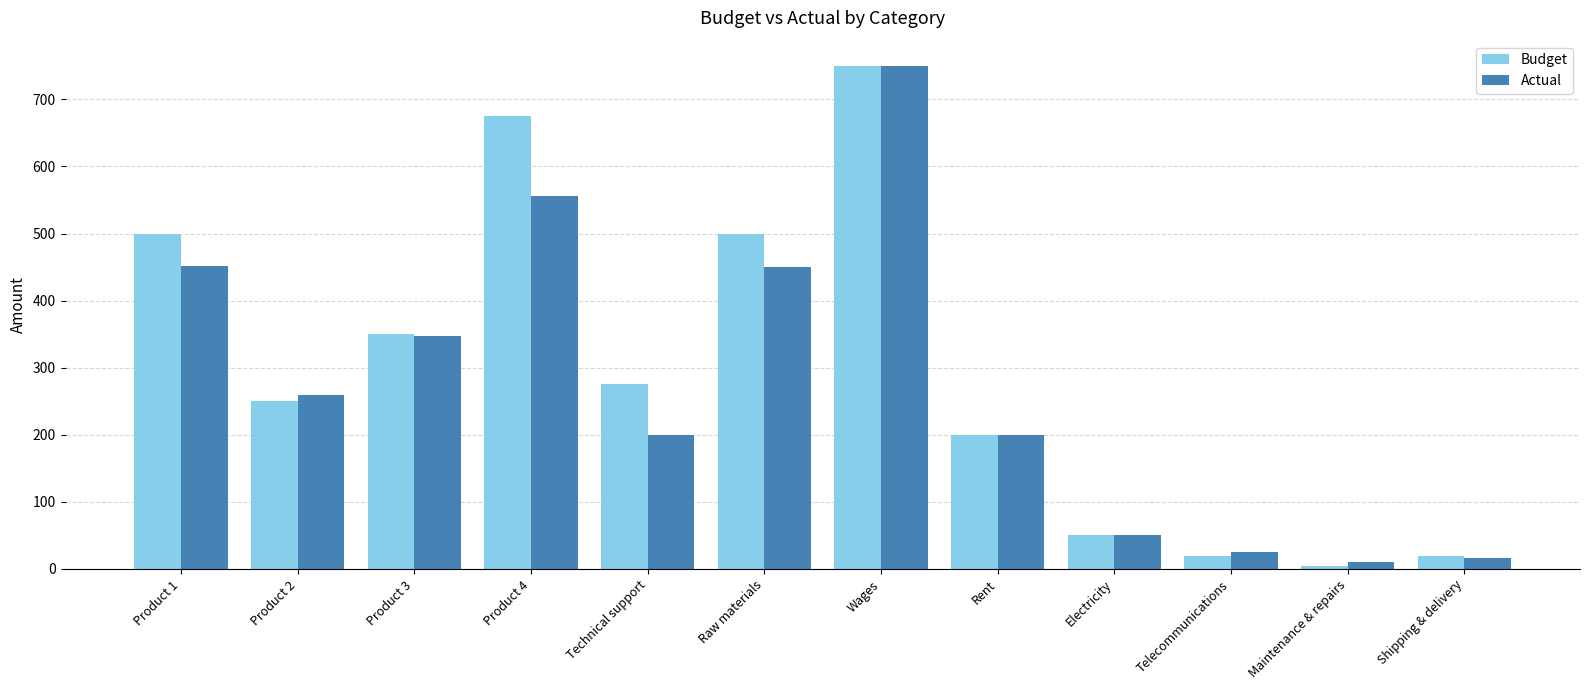

What is the difference between the highest and lowest values at Technical support?

75